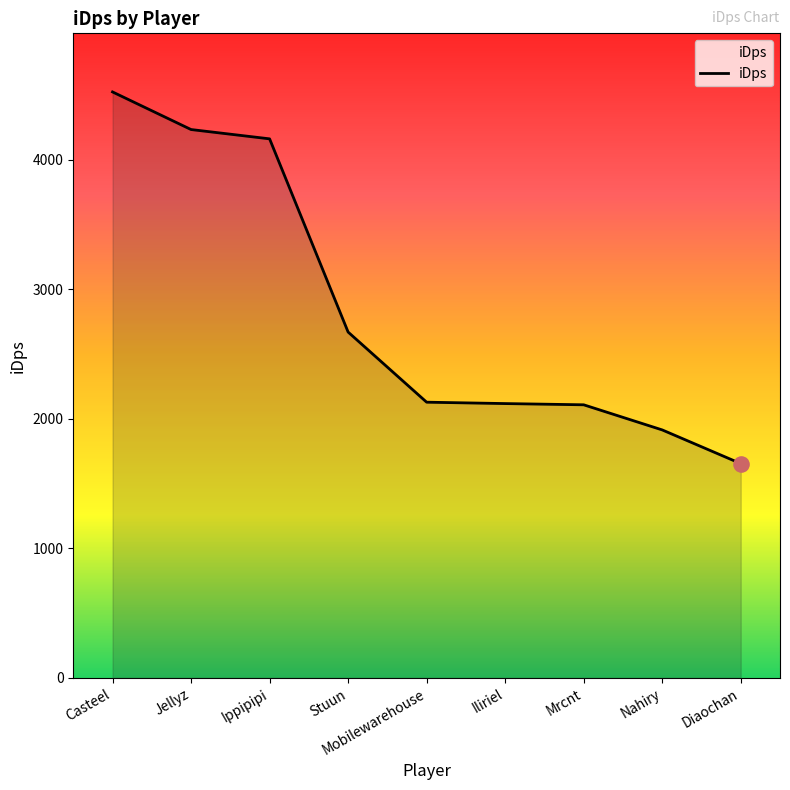

What is the ratio of the value at Iliriel to the value at Ippipipi?

0.5